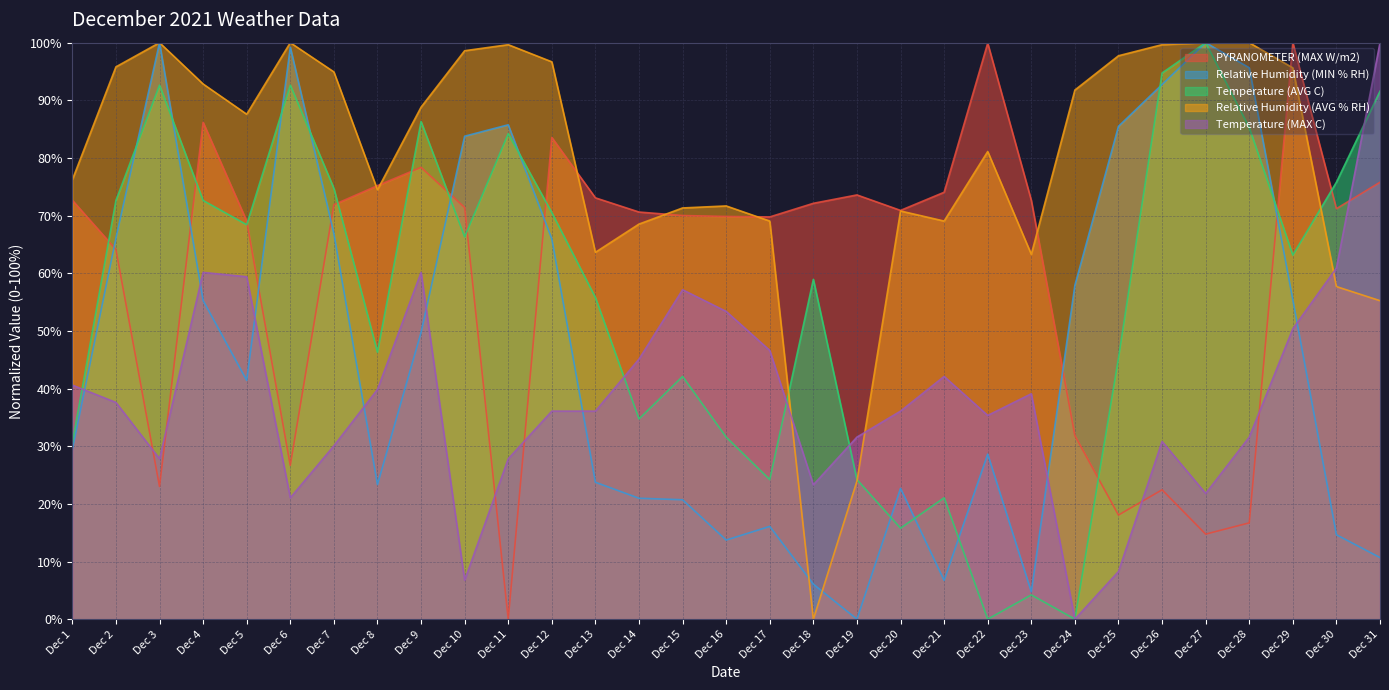

Which series has the largest range (max minus min)?

PYRANOMETER (MAX W/m2)